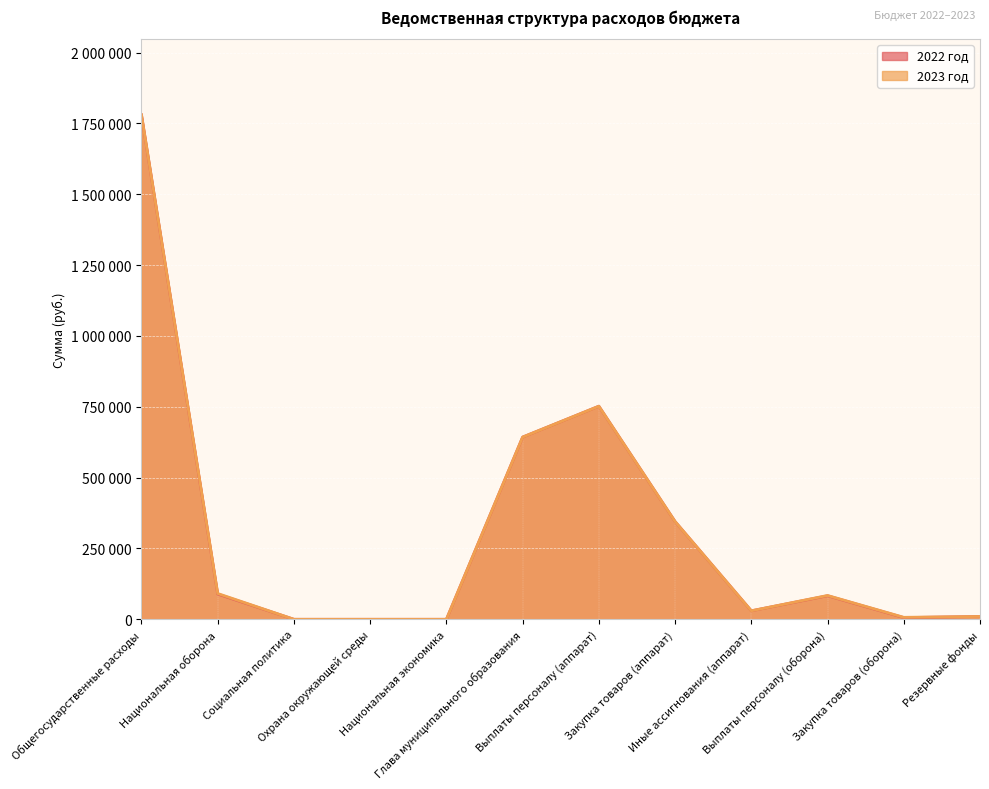

Reading right to left, extract all data points from this chart.

2022 год: Резервные фонды=10000	Закупка товаров (оборона)=6000	Выплаты персоналу (оборона)=83100	Иные ассигнования (аппарат)=30000	Закупка товаров (аппарат)=345000	Выплаты персоналу (аппарат)=752000	Глава муниципального образования=643000	Национальная экономика=0	Охрана окружающей среды=0	Социальная политика=0	Национальная оборона=89100	Общегосударственные расходы=1780000
2023 год: Резервные фонды=10000	Закупка товаров (оборона)=7000	Выплаты персоналу (оборона)=84100	Иные ассигнования (аппарат)=30000	Закупка товаров (аппарат)=345000	Выплаты персоналу (аппарат)=752000	Глава муниципального образования=643000	Национальная экономика=0	Охрана окружающей среды=0	Социальная политика=0	Национальная оборона=91100	Общегосударственные расходы=1780000